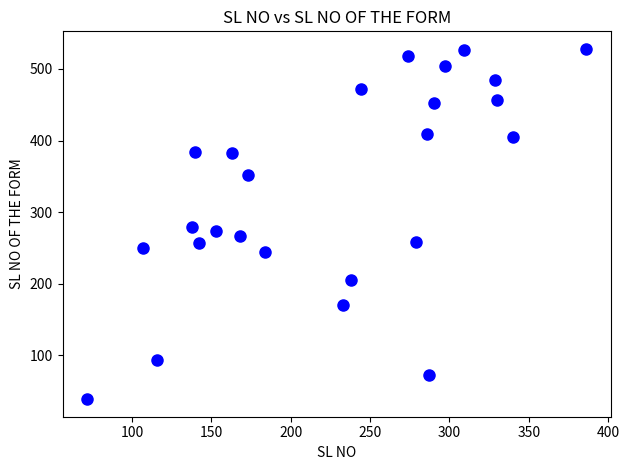

What is the range of Y values (max minus min)?

489